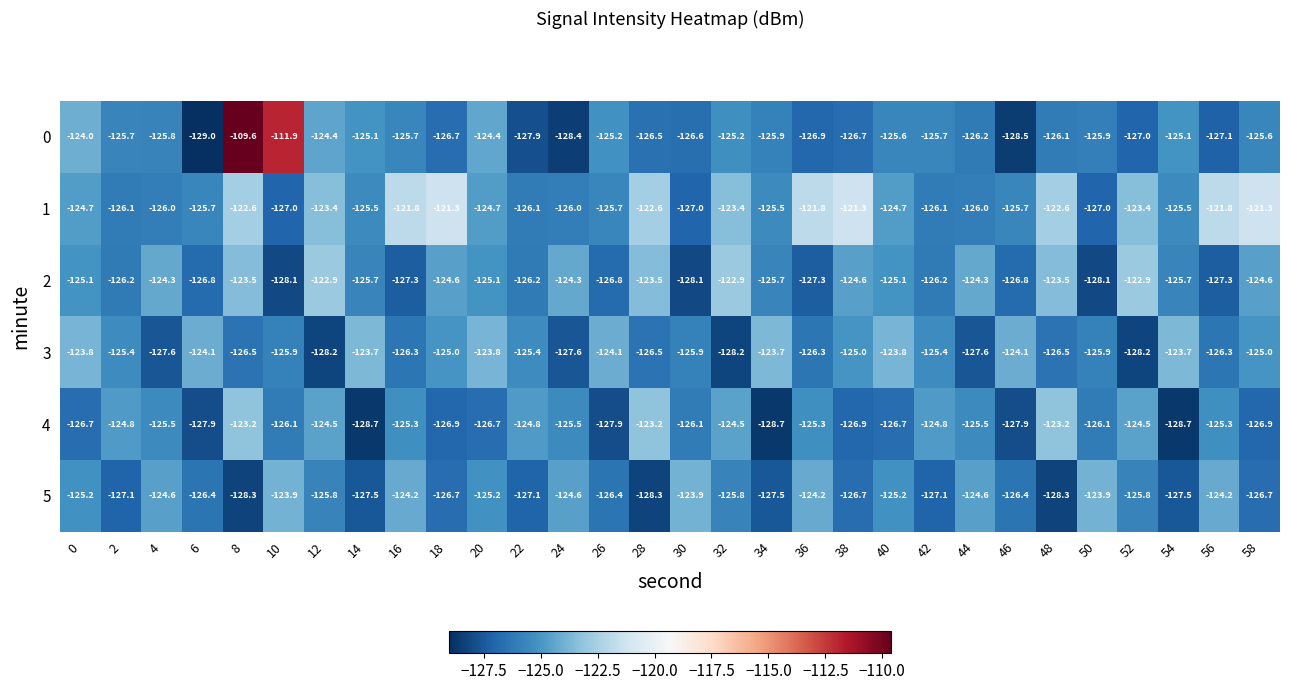

Which label corresponds to the largest value in the chart?

8